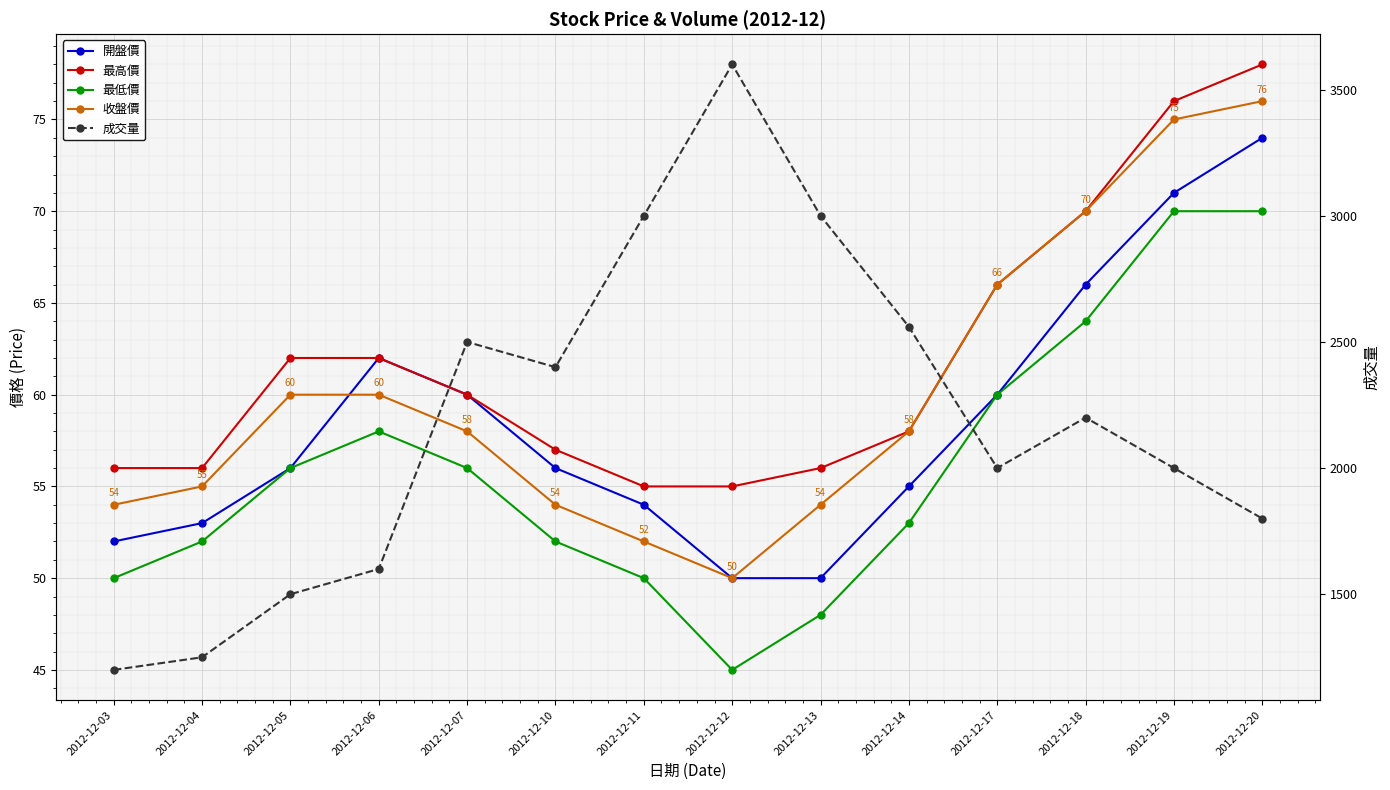

Reading left to right, what are all the values shown in this chart?

開盤價: 2012-12-03=52	2012-12-04=53	2012-12-05=56	2012-12-06=62	2012-12-07=60	2012-12-10=56	2012-12-11=54	2012-12-12=50	2012-12-13=50	2012-12-14=55	2012-12-17=60	2012-12-18=66	2012-12-19=71	2012-12-20=74
最高價: 2012-12-03=56	2012-12-04=56	2012-12-05=62	2012-12-06=62	2012-12-07=60	2012-12-10=57	2012-12-11=55	2012-12-12=55	2012-12-13=56	2012-12-14=58	2012-12-17=66	2012-12-18=70	2012-12-19=76	2012-12-20=78
最低價: 2012-12-03=50	2012-12-04=52	2012-12-05=56	2012-12-06=58	2012-12-07=56	2012-12-10=52	2012-12-11=50	2012-12-12=45	2012-12-13=48	2012-12-14=53	2012-12-17=60	2012-12-18=64	2012-12-19=70	2012-12-20=70
收盤價: 2012-12-03=54	2012-12-04=55	2012-12-05=60	2012-12-06=60	2012-12-07=58	2012-12-10=54	2012-12-11=52	2012-12-12=50	2012-12-13=54	2012-12-14=58	2012-12-17=66	2012-12-18=70	2012-12-19=75	2012-12-20=76
成交量: 2012-12-03=1200	2012-12-04=1250	2012-12-05=1500	2012-12-06=1600	2012-12-07=2500	2012-12-10=2400	2012-12-11=3000	2012-12-12=3600	2012-12-13=3000	2012-12-14=2560	2012-12-17=2000	2012-12-18=2200	2012-12-19=2000	2012-12-20=1800